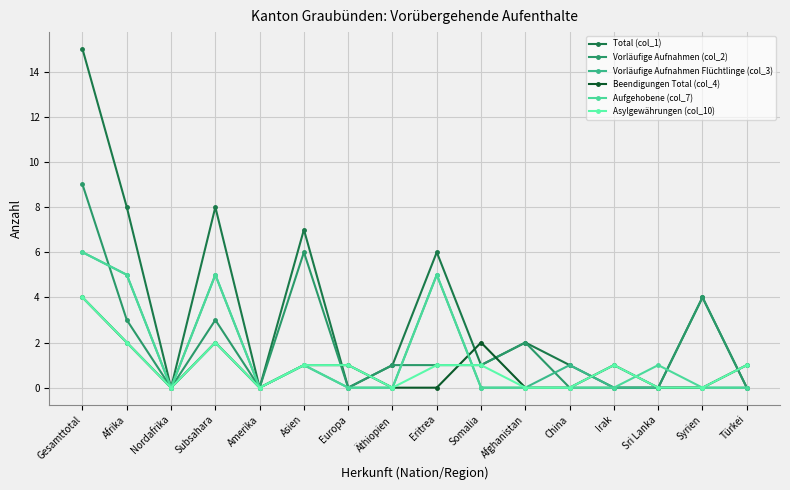

Which series has the widest spread of values?

Total (col_1)